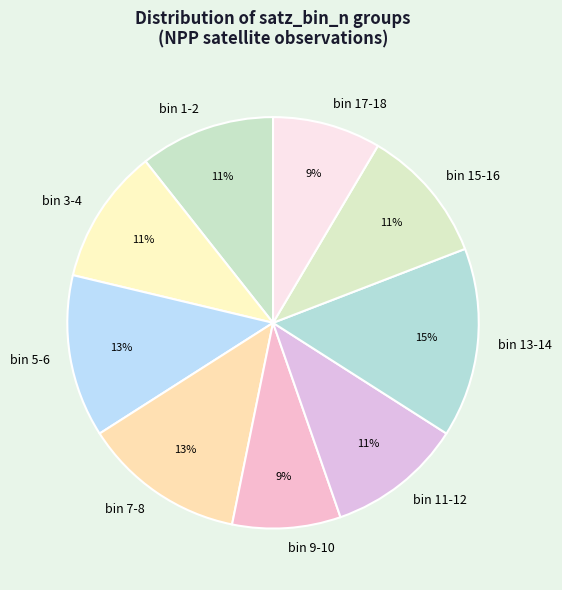

True or false: bin 7-8 accounts for 13% of the total.

True